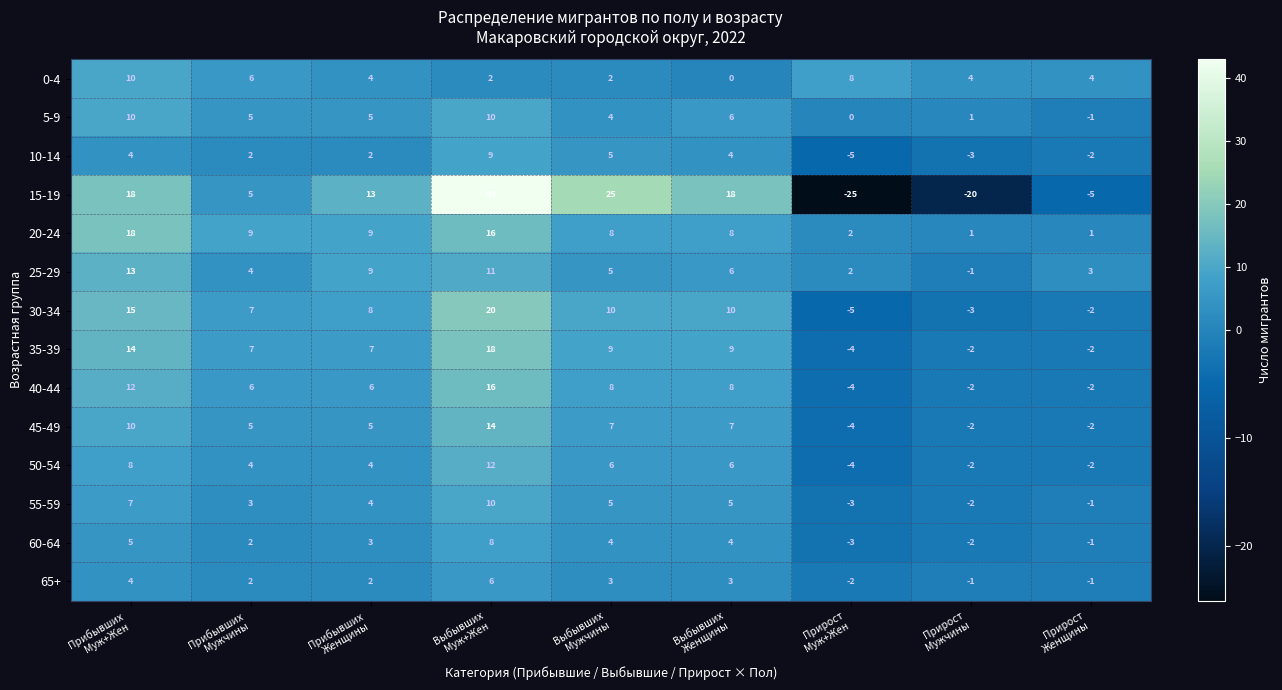

What is the minimum value shown in the chart?

-25